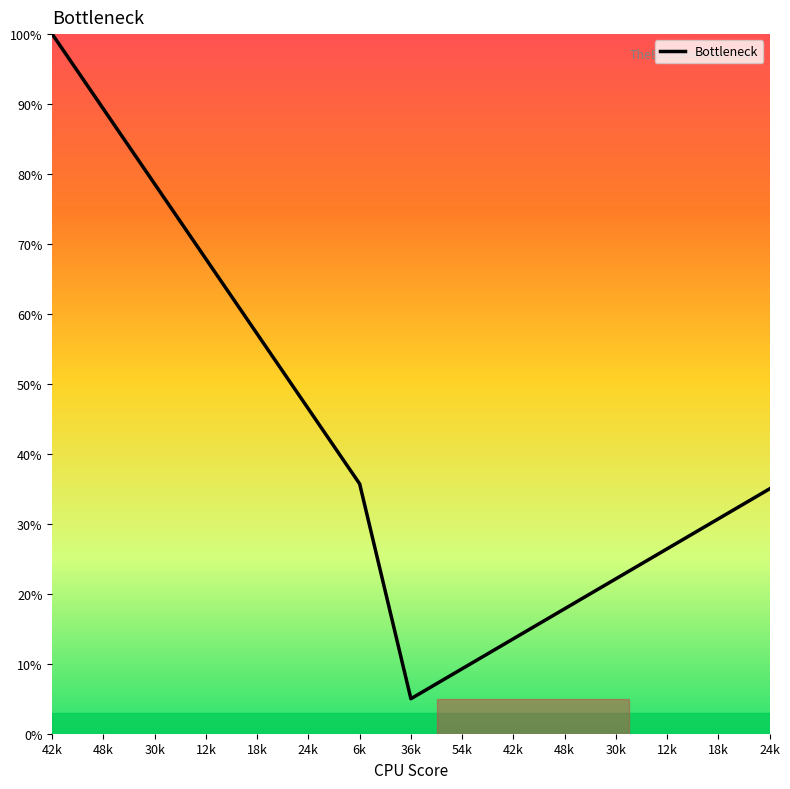

What is the ratio of the value at 12k to the value at 48k?

1.5